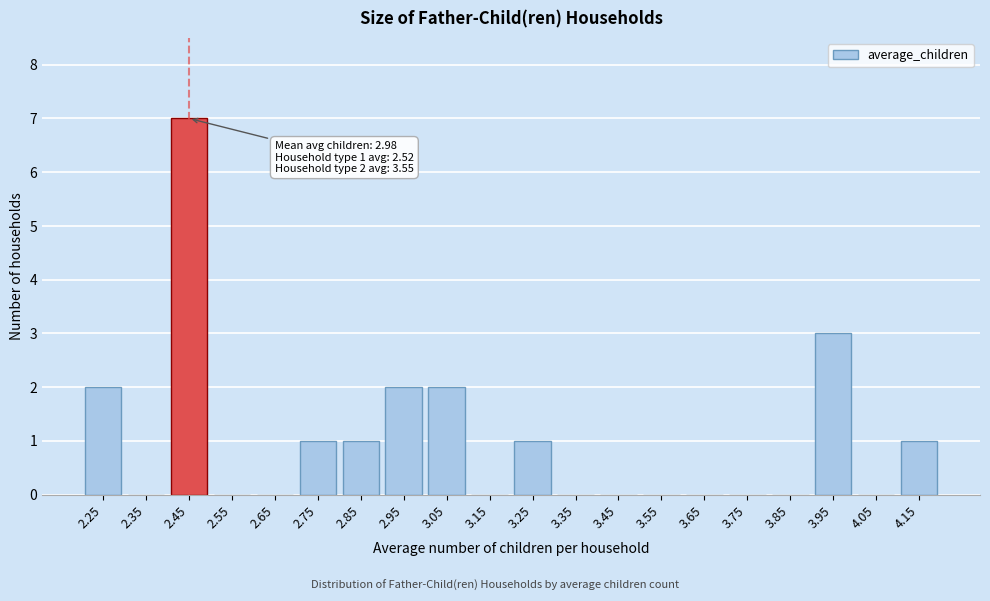

Reading left to right, extract all data points from this chart.

2.25=2	2.35=0	2.45=7	2.55=0	2.65=0	2.75=1	2.85=1	2.95=2	3.05=2	3.15=0	3.25=1	3.35=0	3.45=0	3.55=0	3.65=0	3.75=0	3.85=0	3.95=3	4.05=0	4.15=1